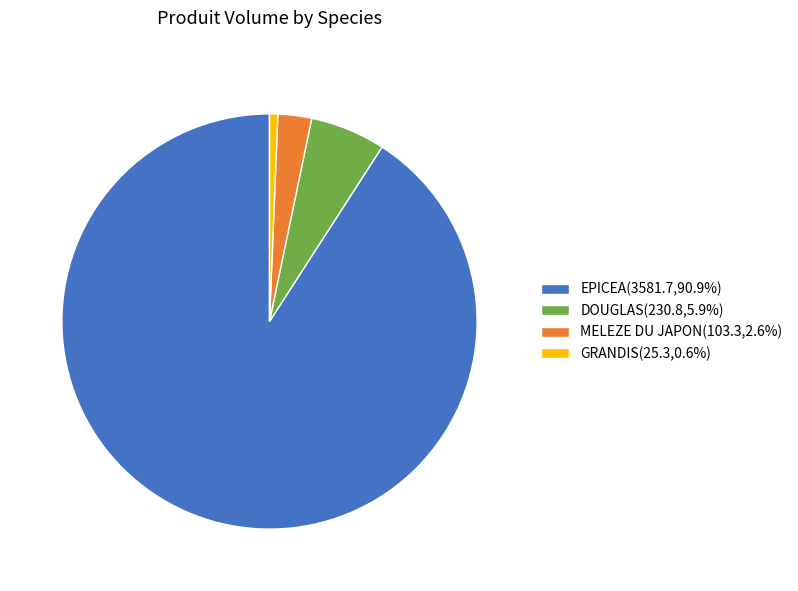

How many slices are in this pie chart?

4